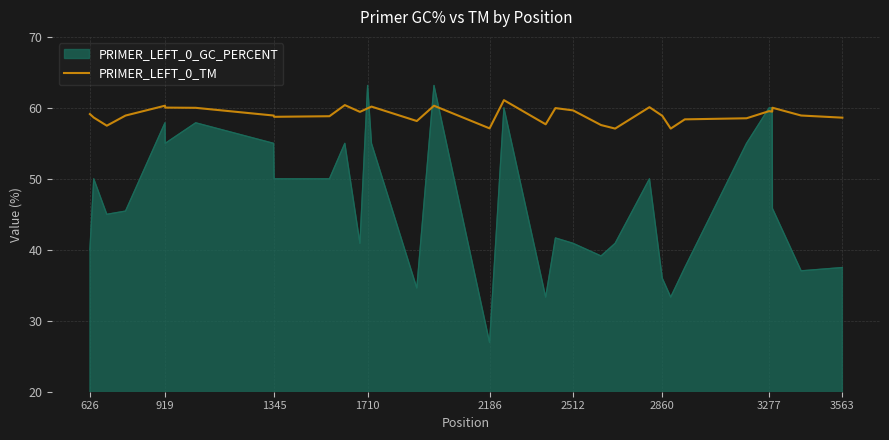

At which label does the data first exceed 58?

626